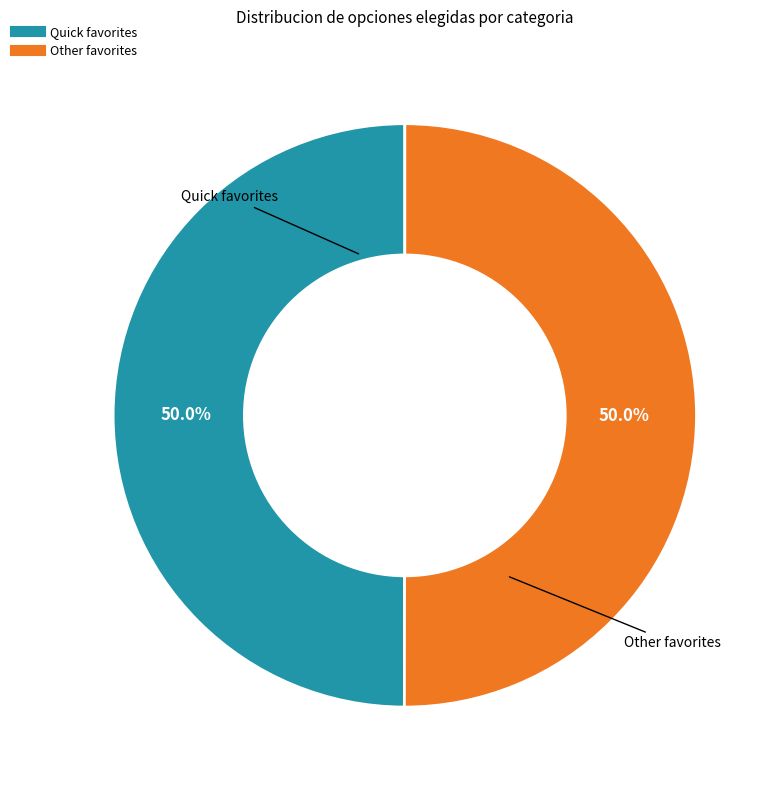

What percentage do Other favorites and Quick favorites together represent?

100.0%